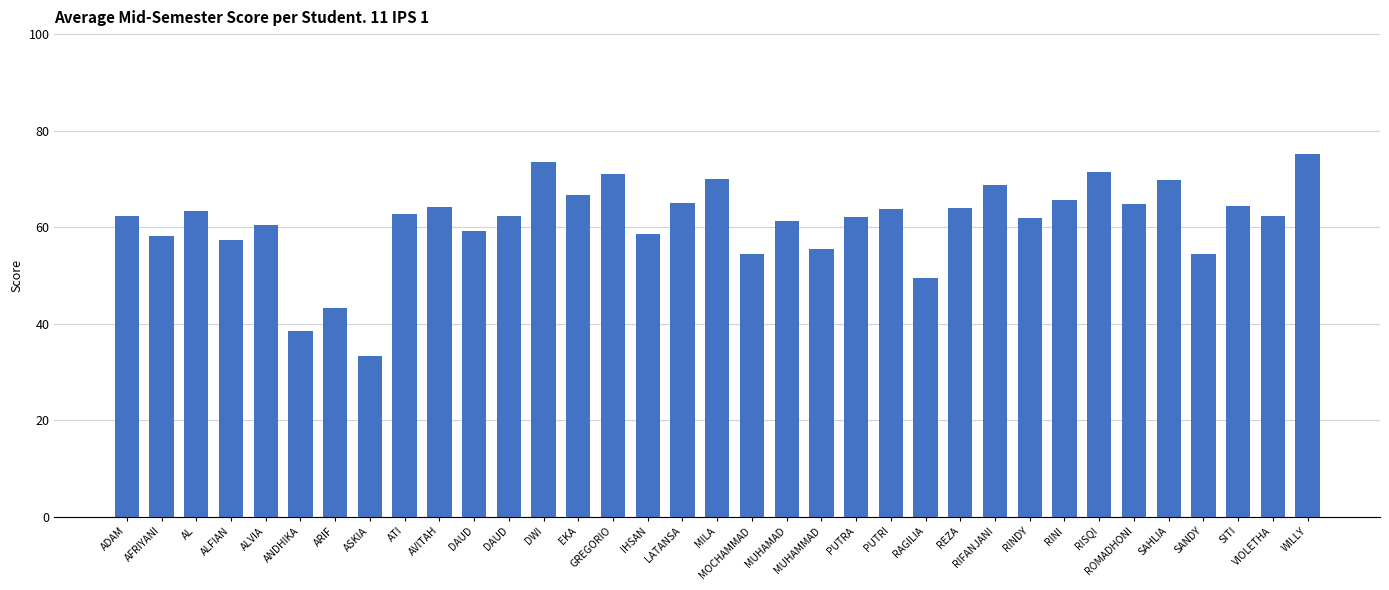

Are the bars horizontal?

No